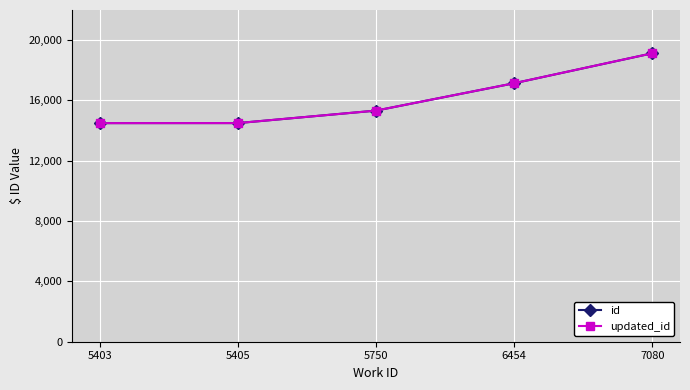

What is the value of the id point at the 2nd from the left?

14500